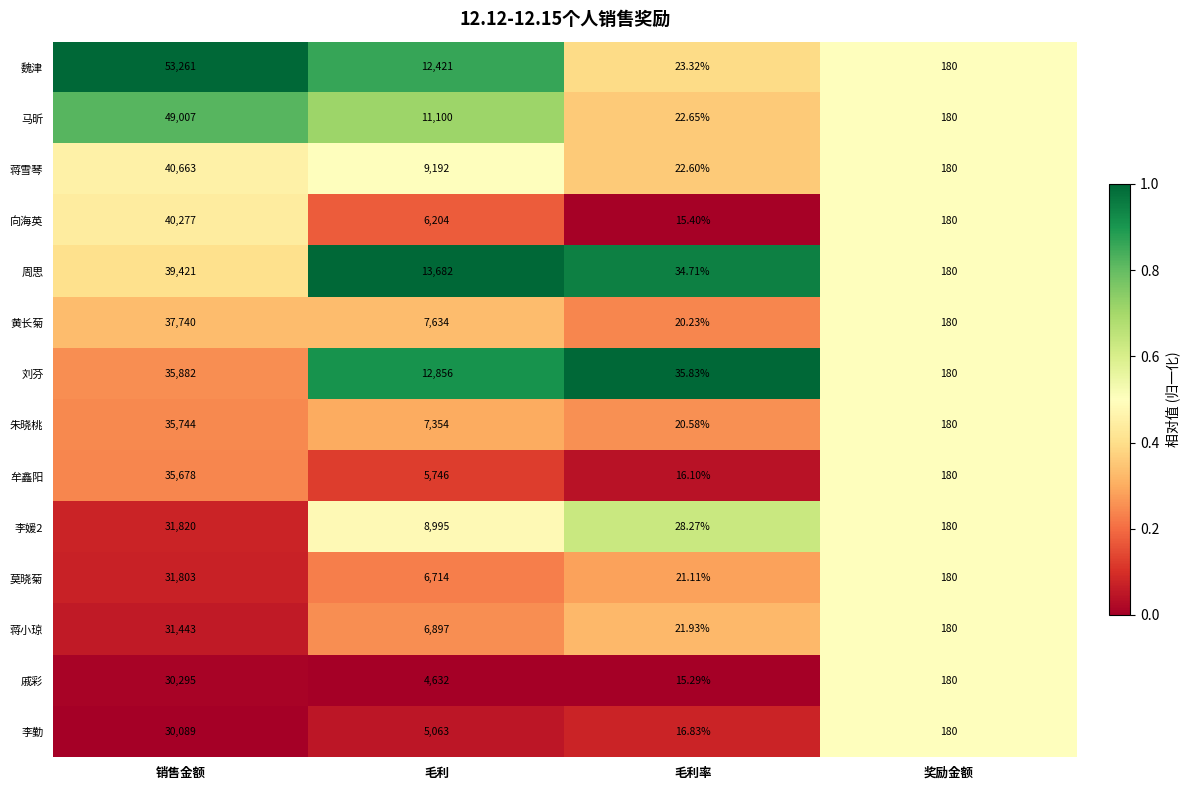

Where is 向海英 nearest to the value 20146?

毛利